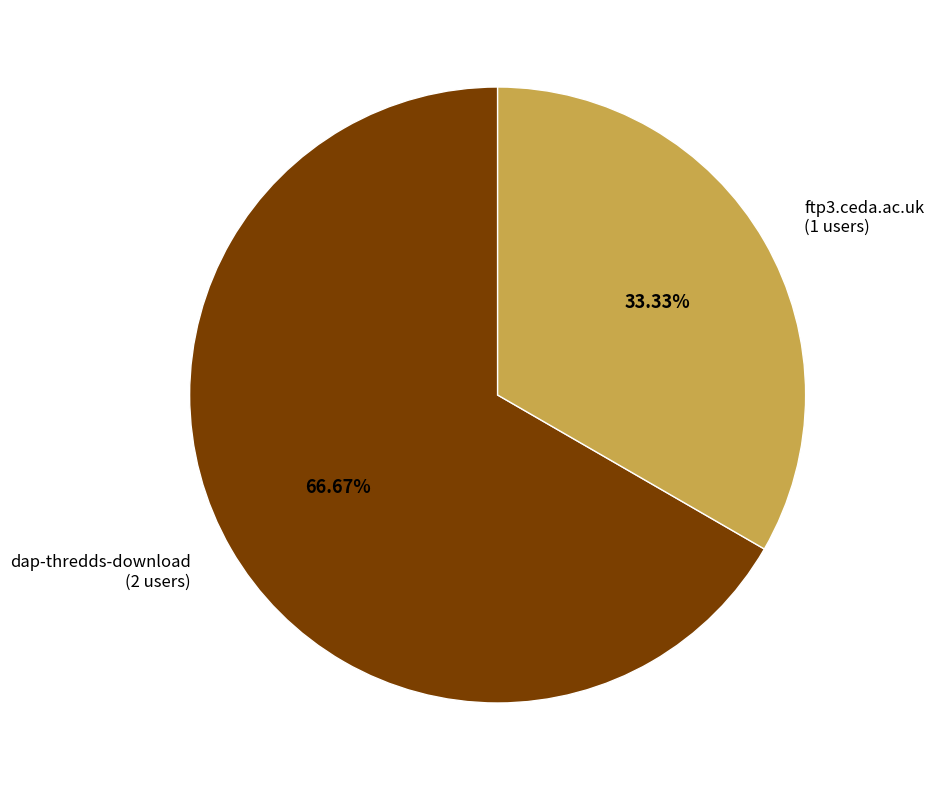

The ftp3.ceda.ac.uk slice represents 33% of the pie. True or false?

True